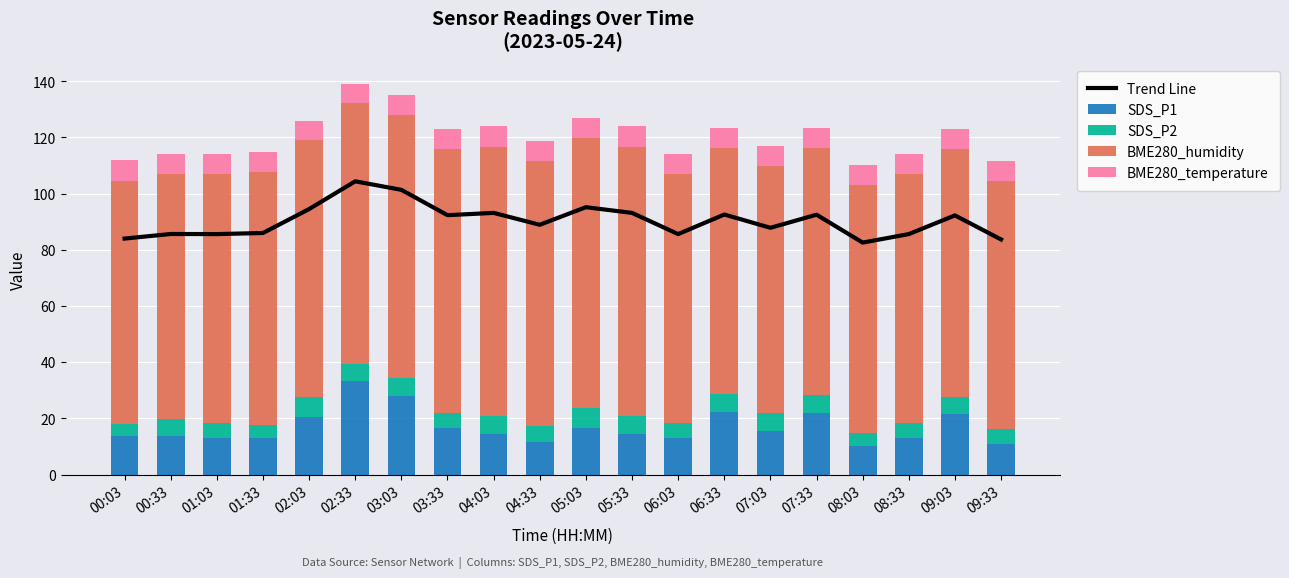

What is the difference between the highest and lowest values at 06:33?

86.2